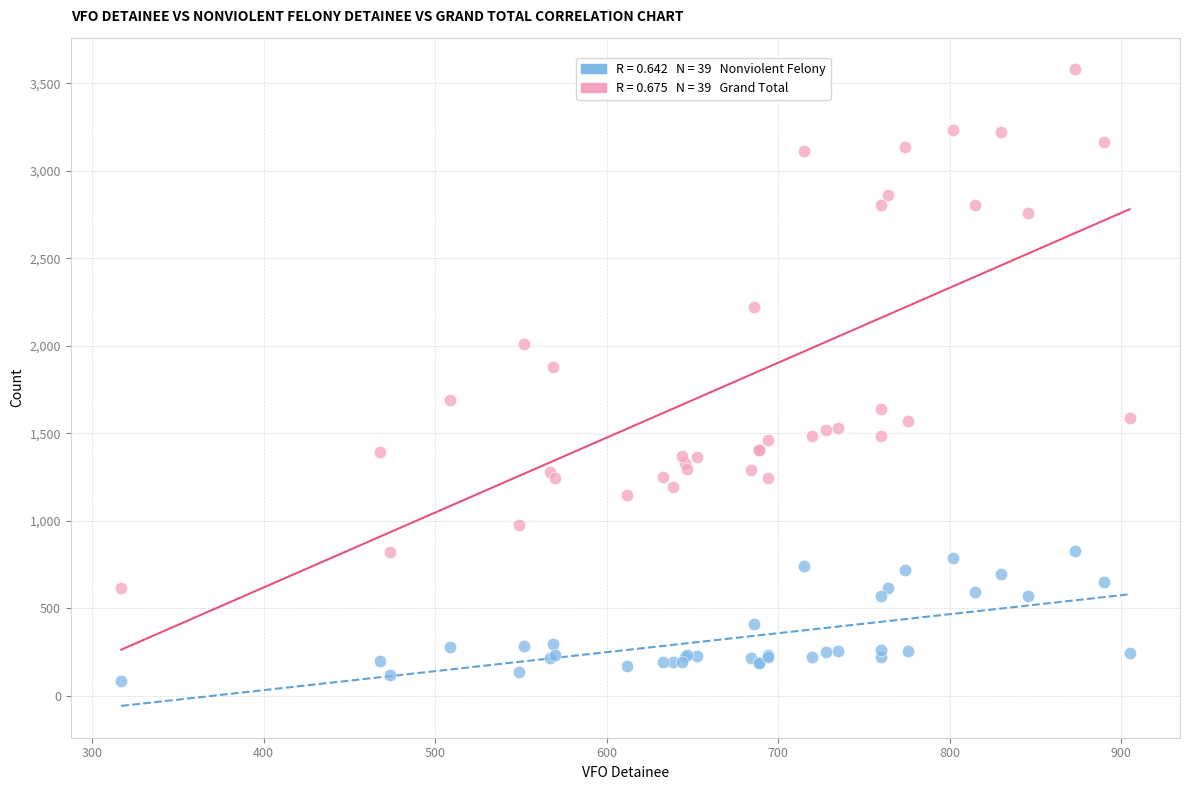

Across all series, what Y value is closest to 1832?

1881